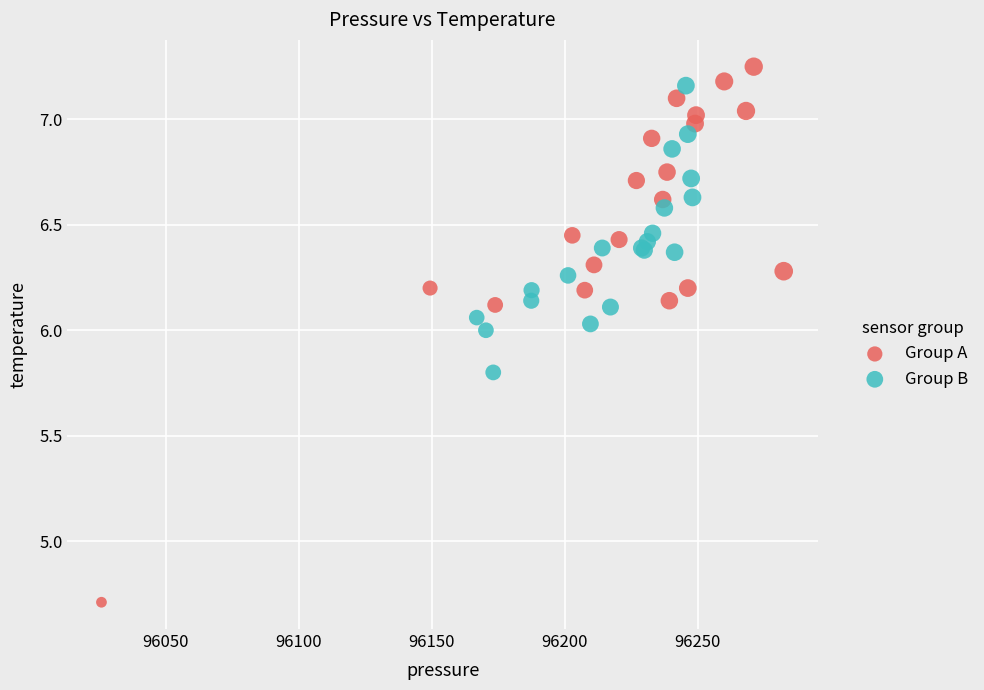

Which series has the widest spread of Y values?

Group A